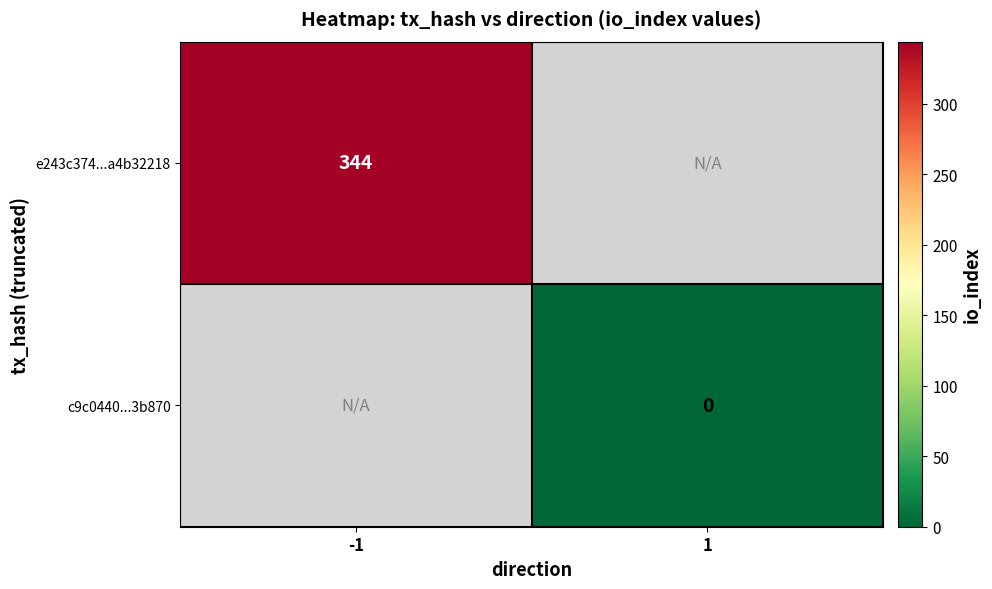

Which category has the lowest value across all series?

1